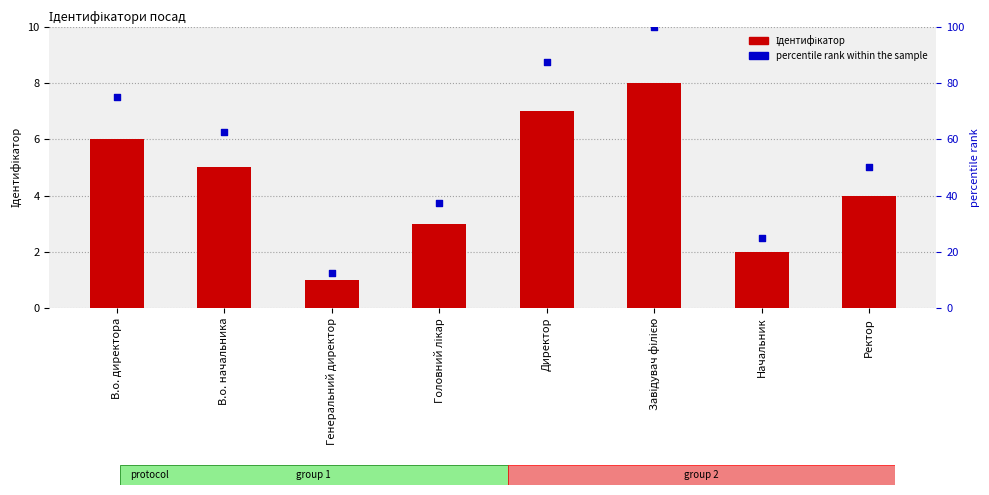

Which series has the widest spread of Y values?

percentile rank within the sample